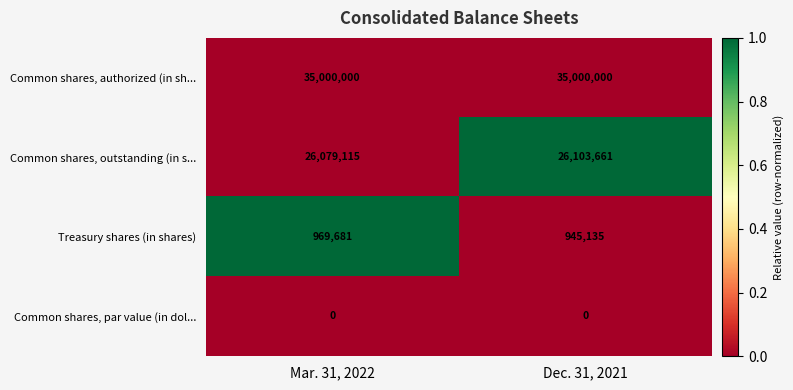

Is it true that Common shares, par value (in dol... equals 0 at Mar. 31, 2022?

True